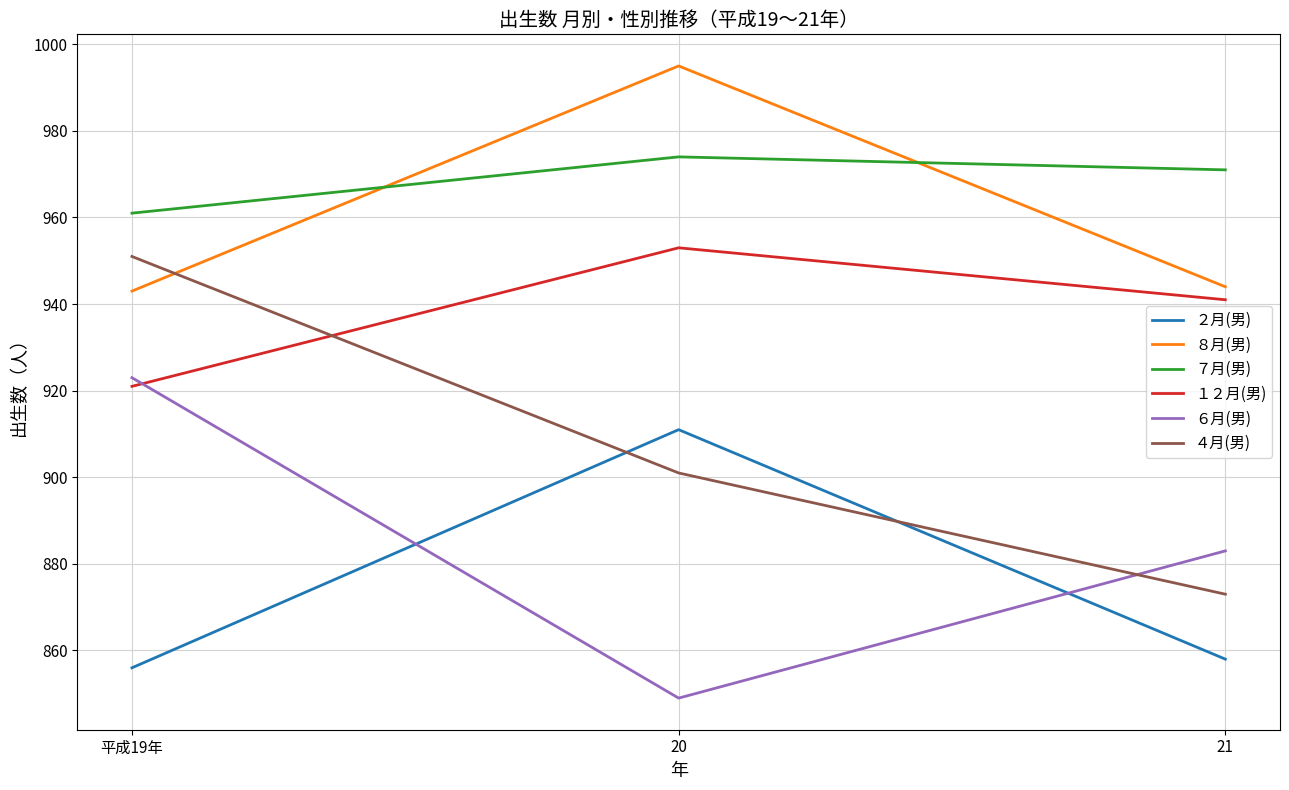

What is the difference between the highest and lowest values at 平成19年?

105